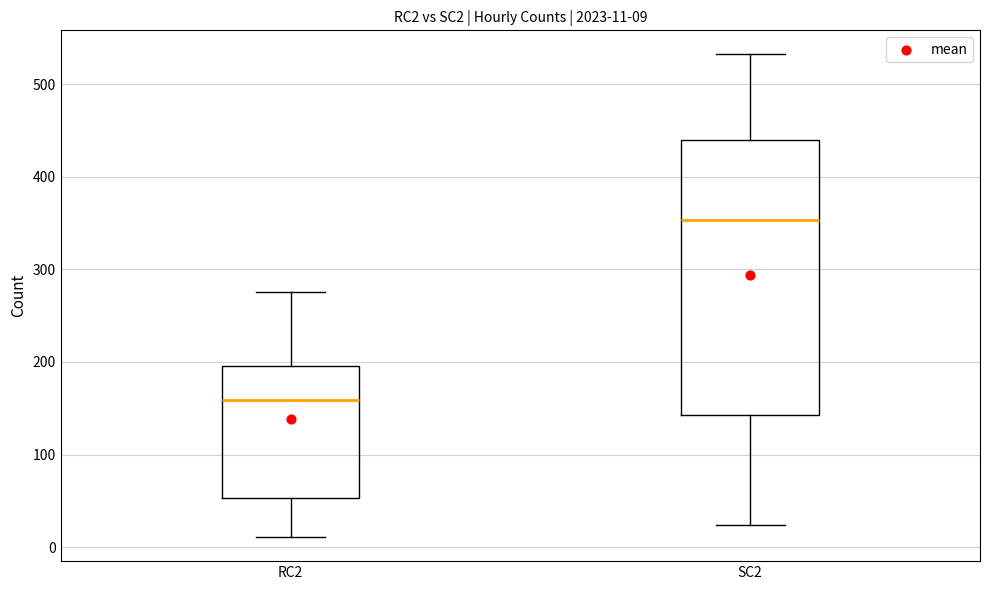

Comparing the boxes themselves (not the whiskers), which one is the tallest?

SC2